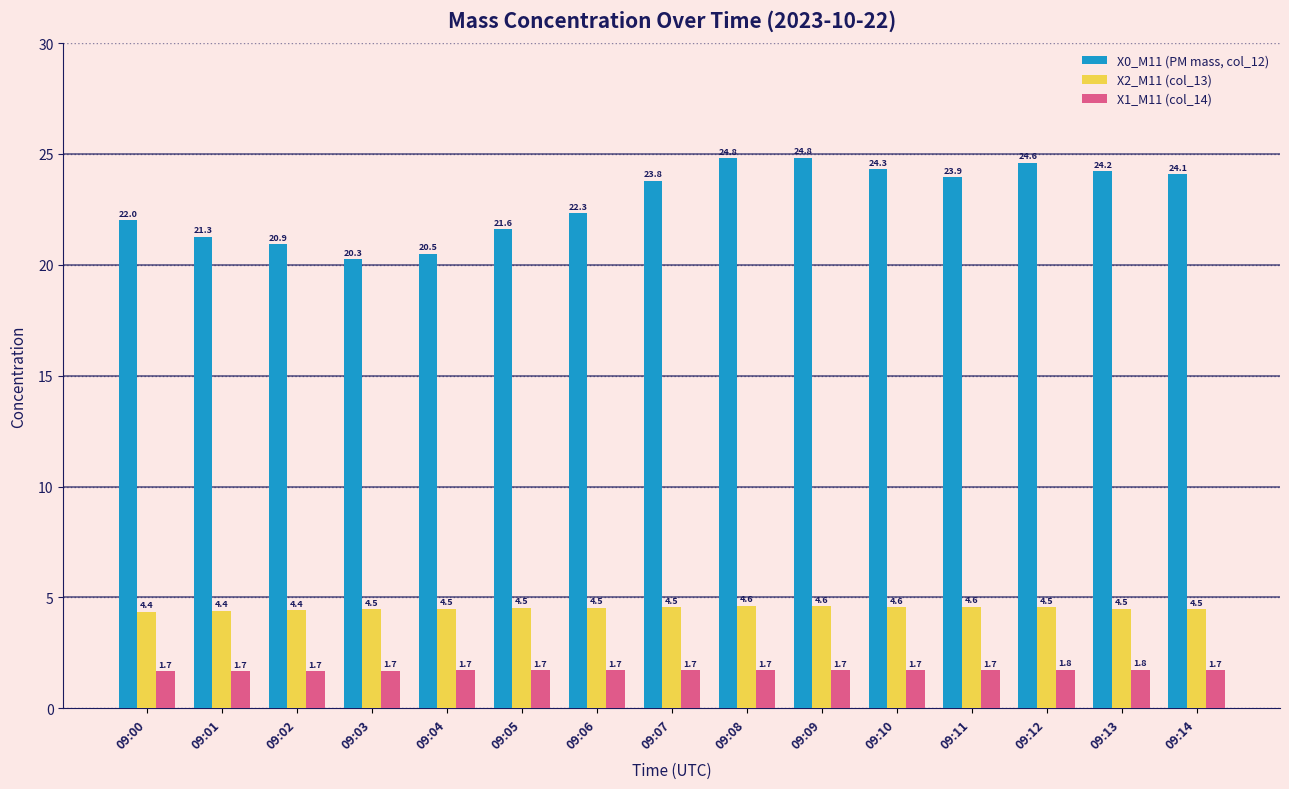

Which series has the widest spread of values?

X0_M11 (PM mass, col_12)